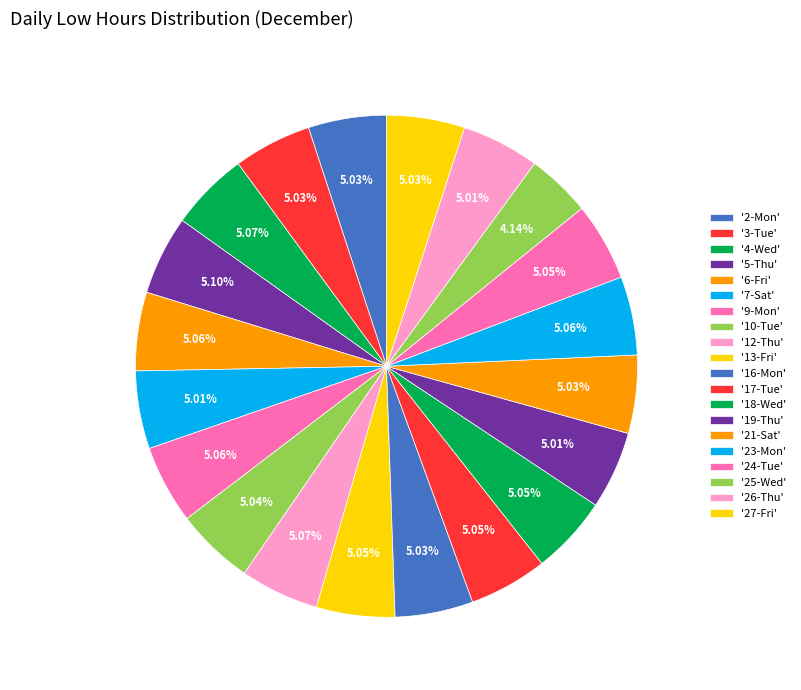

How many slices are in this pie chart?

20